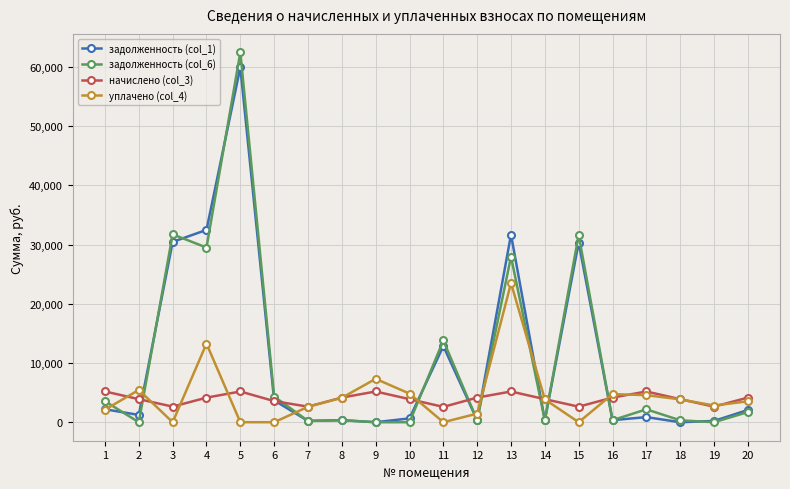

How many data points in начислено (col_3) are less than 4154?

10